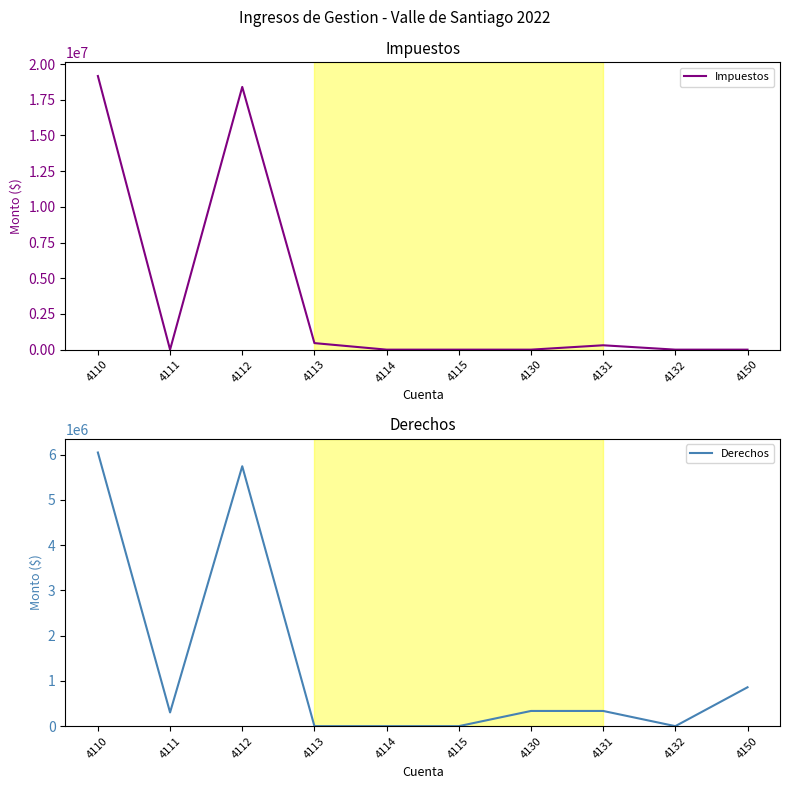

Rank the series at 4130 from highest to lowest value.

Derechos, Impuestos